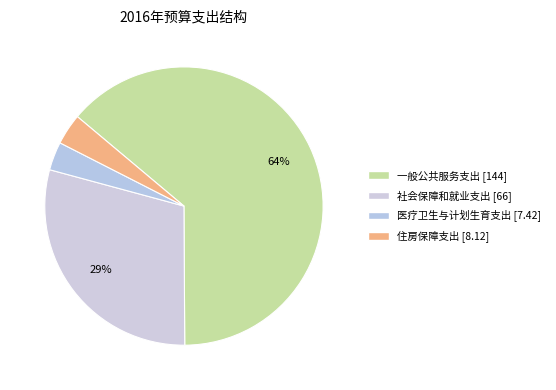

Count the number of slices in the pie.

4